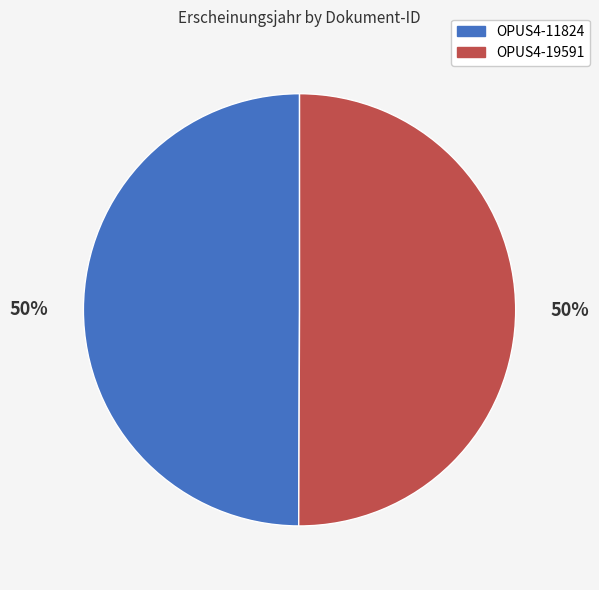

What is the ratio of the value at OPUS4-19591 to the value at OPUS4-11824?

1.0